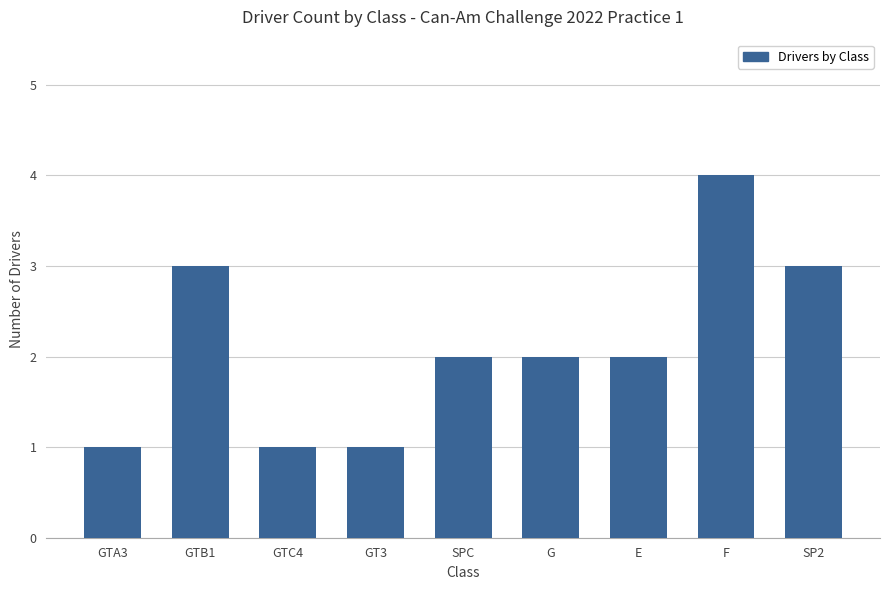

What is the maximum value shown in the chart?

4